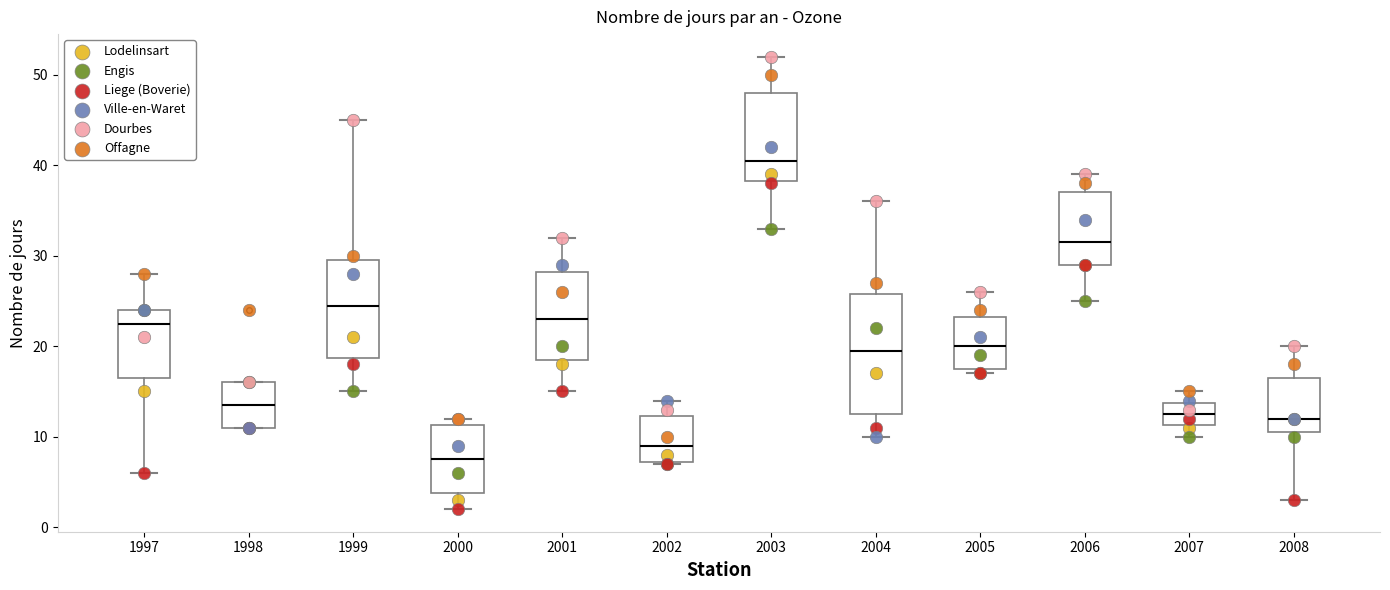

Comparing the boxes themselves (not the whiskers), which one is the tallest?

2004